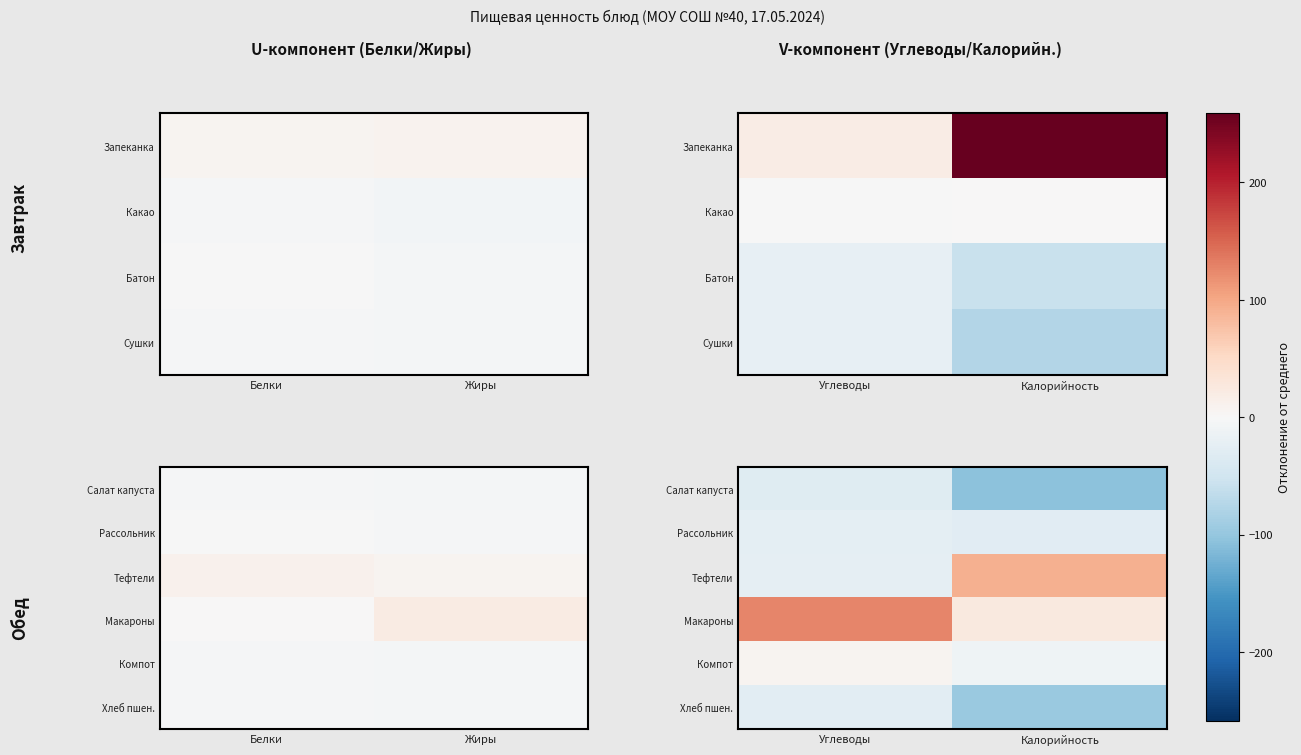

Is it true that Компот equals 8.9 at Углеводы?

False